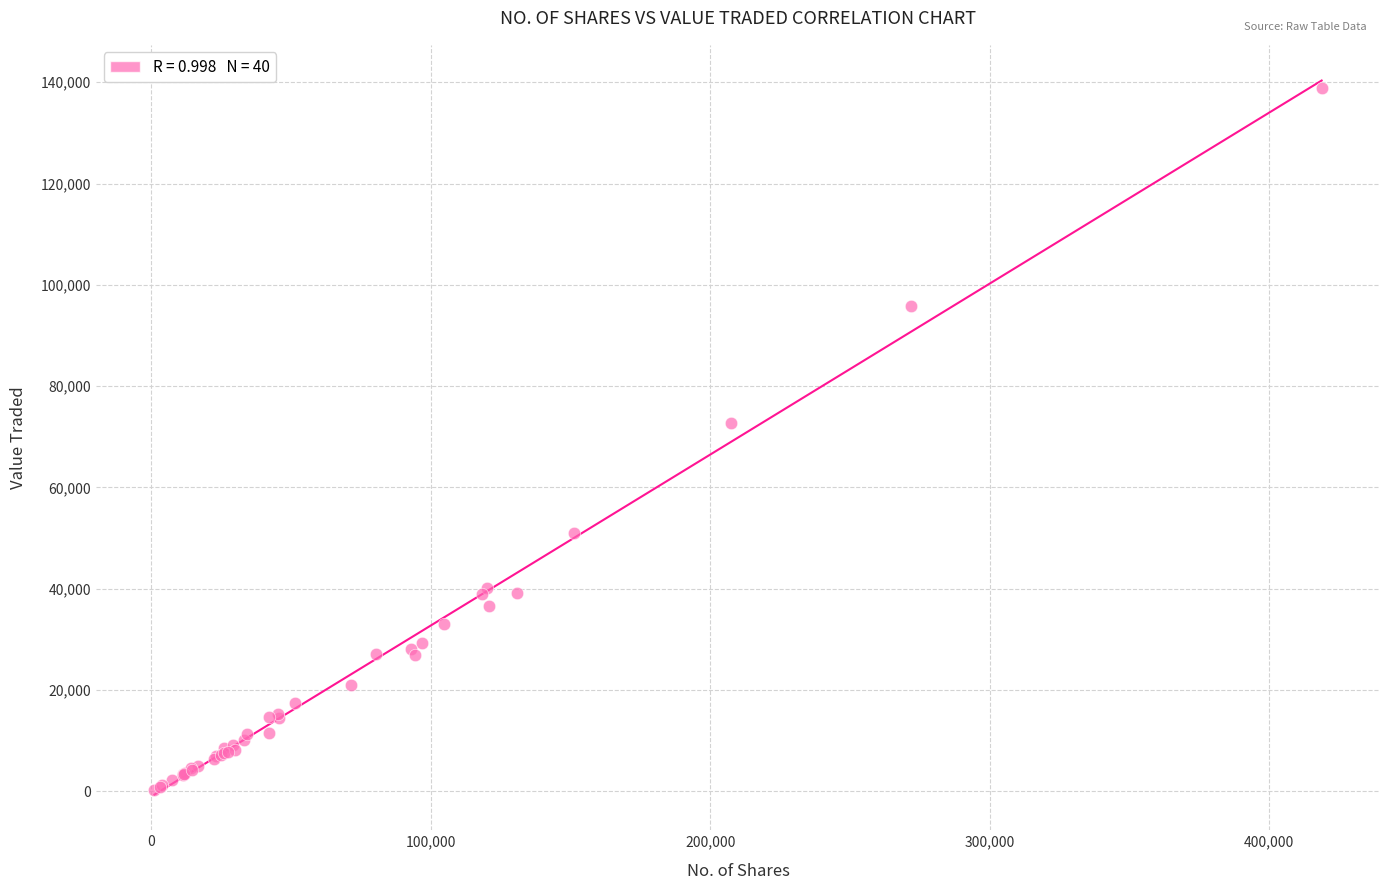

What Y value in the scatter plot is closest to 69574?

72750